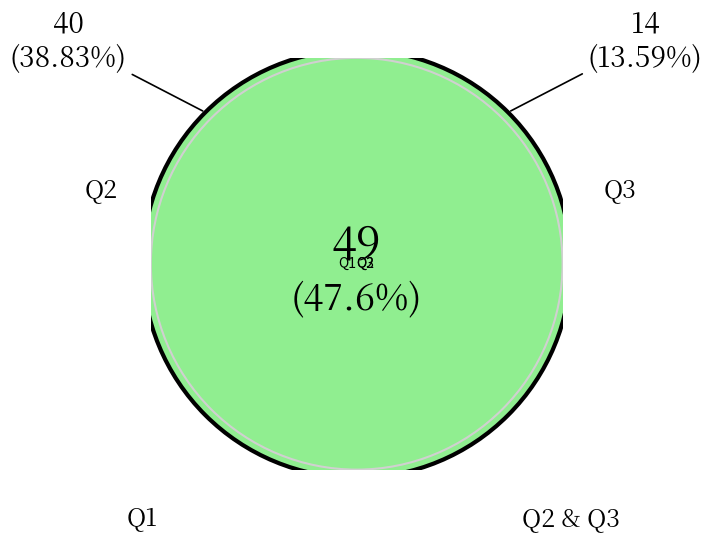

To the nearest percent, what portion does Q1 represent?

48%